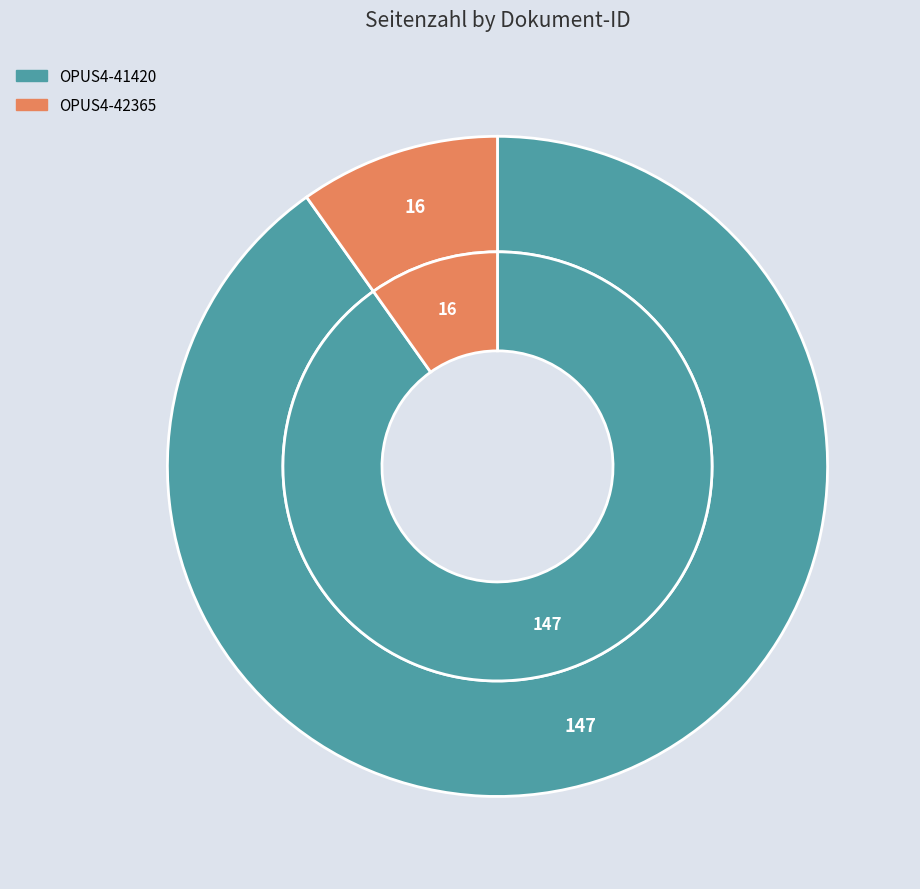

What percentage do OPUS4-41420 and OPUS4-42365 together represent?

100.0%